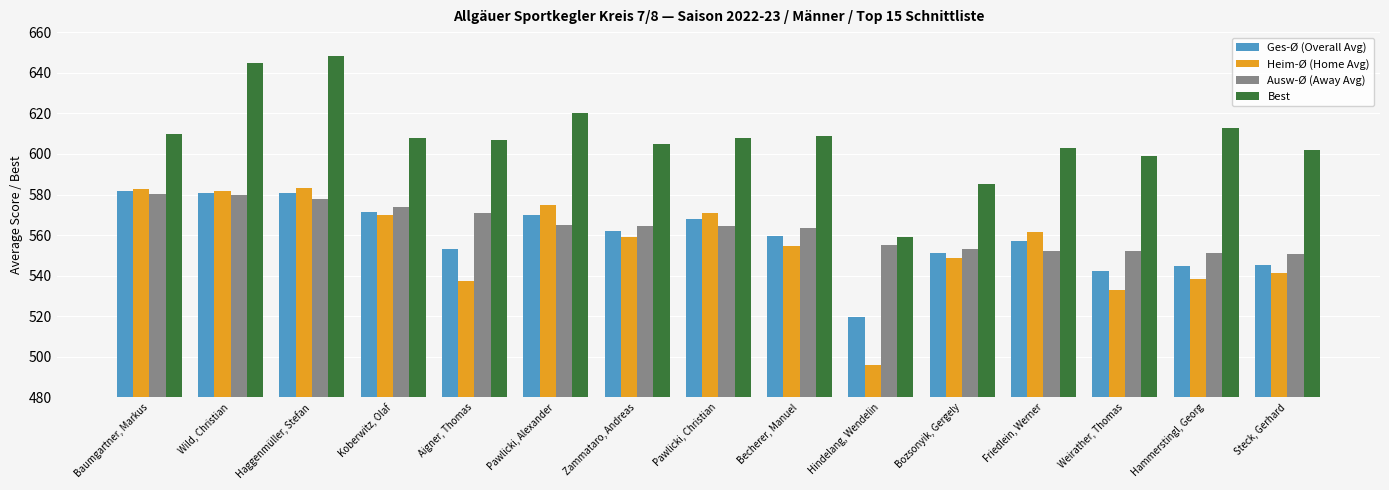

Is the value of Heim-Ø (Home Avg) at Weirather, Thomas greater than the value of Ges-Ø (Overall Avg) at Zammataro, Andreas?

No